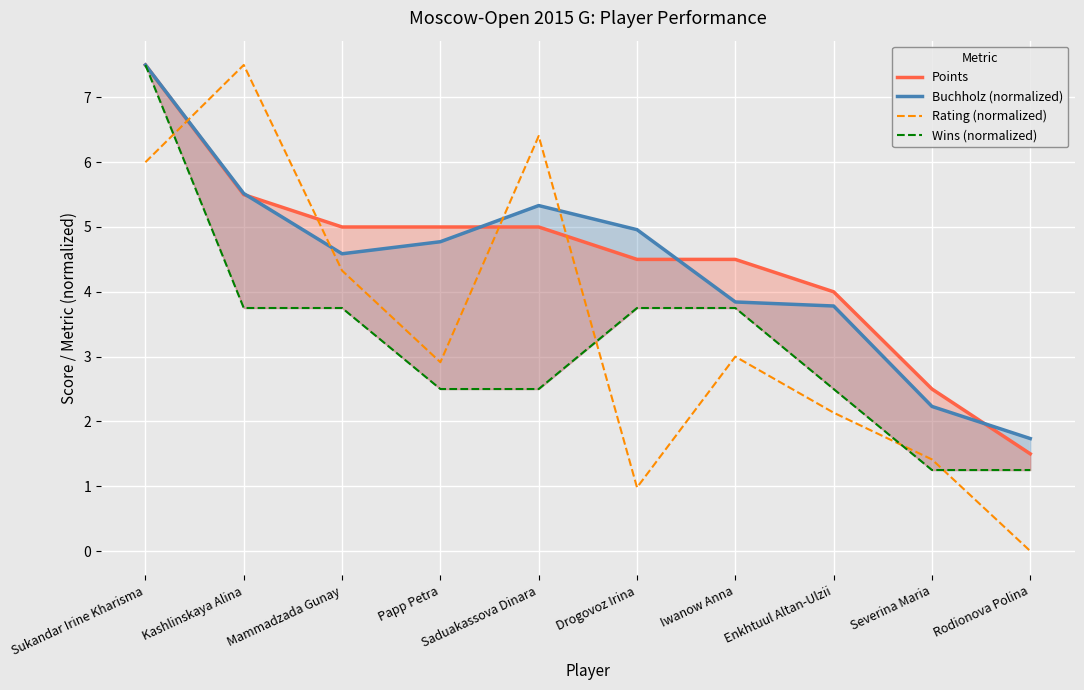

Is it true that Rating (normalized) equals 1.5 at Mammadzada Gunay?

False